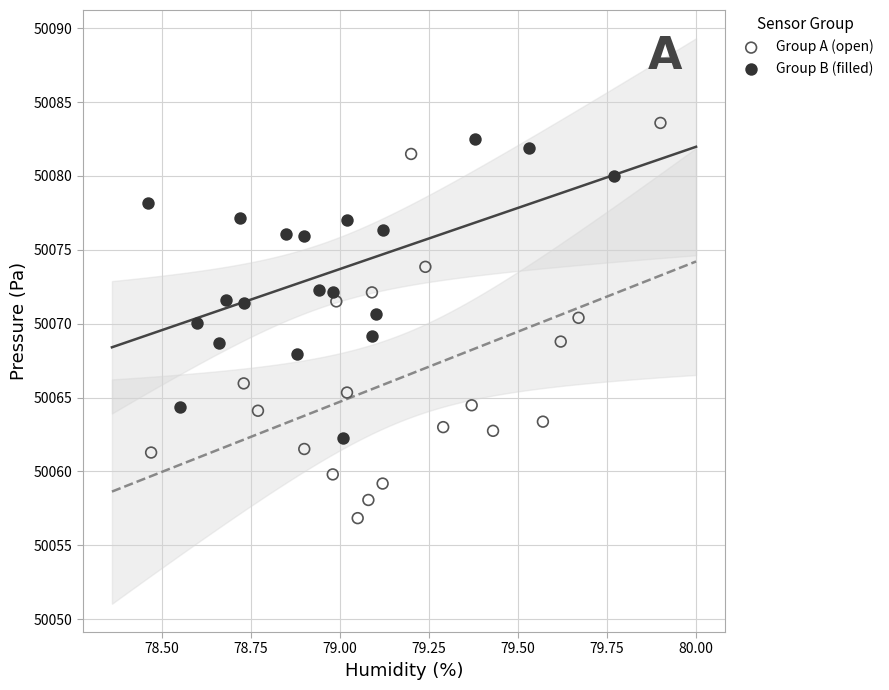

Which series reaches the minimum Y coordinate?

Group A (open)